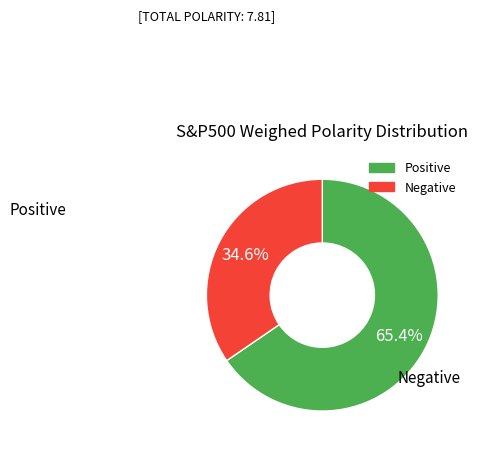

How many segments does this pie chart have?

2